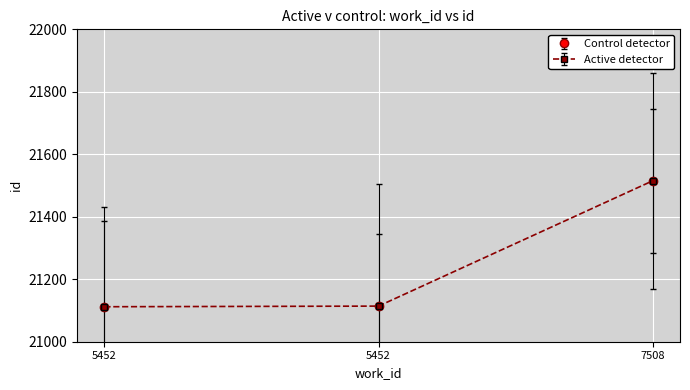

Between 5452 and 5452, which is larger?

5452